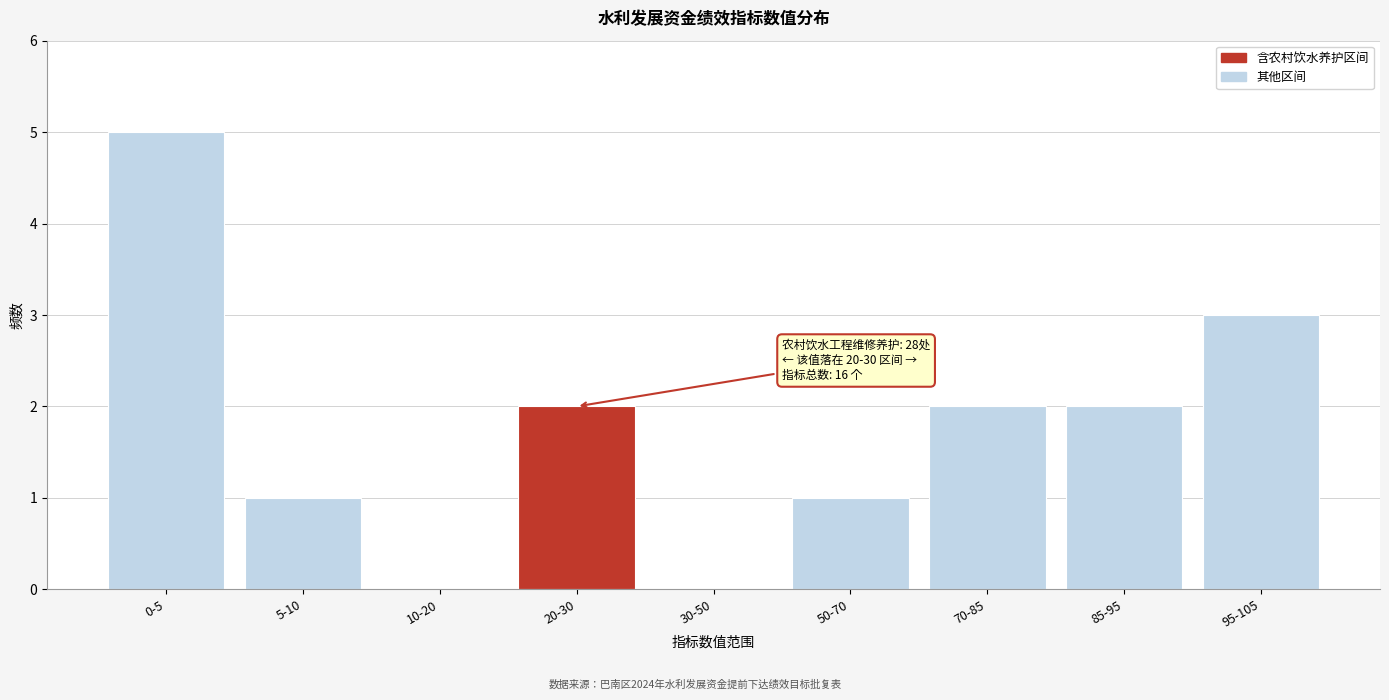

Reading left to right, transcribe all the data shown in this chart.

0-5=5	5-10=1	10-20=0	20-30=2	30-50=0	50-70=1	70-85=2	85-95=2	95-105=3